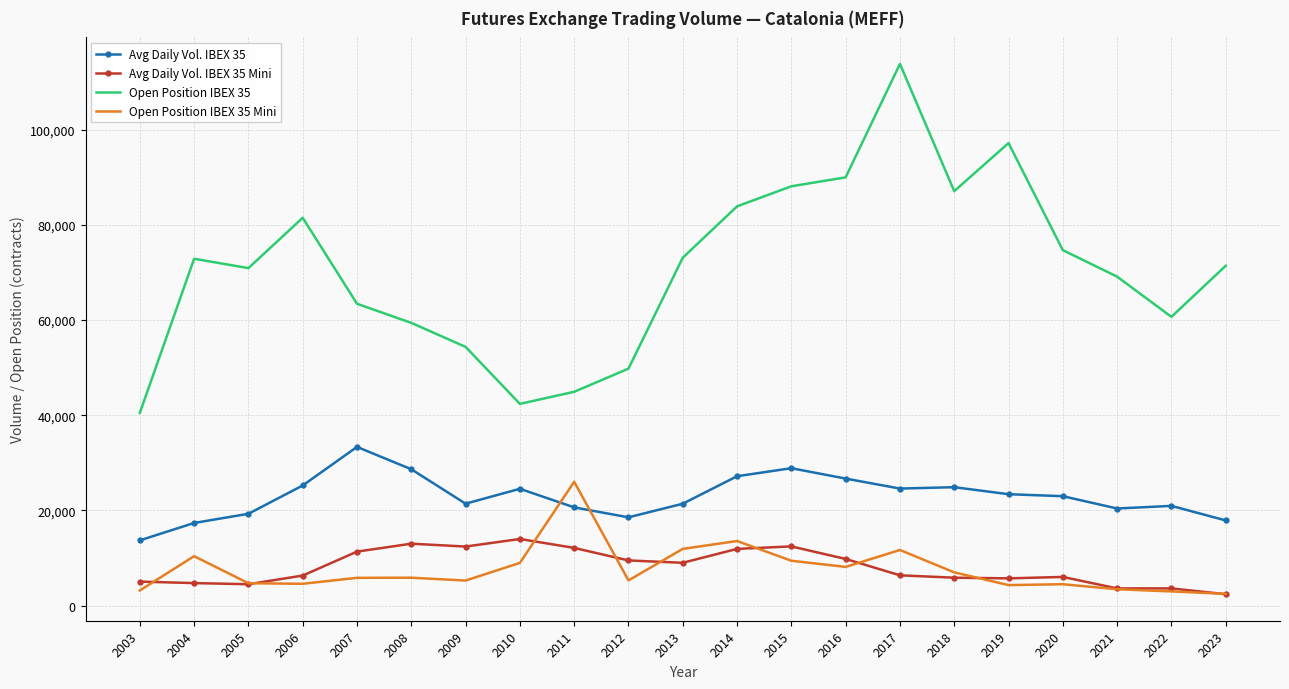

At 2019, list the series in order from largest to smallest.

Open Position IBEX 35, Avg Daily Vol. IBEX 35, Avg Daily Vol. IBEX 35 Mini, Open Position IBEX 35 Mini